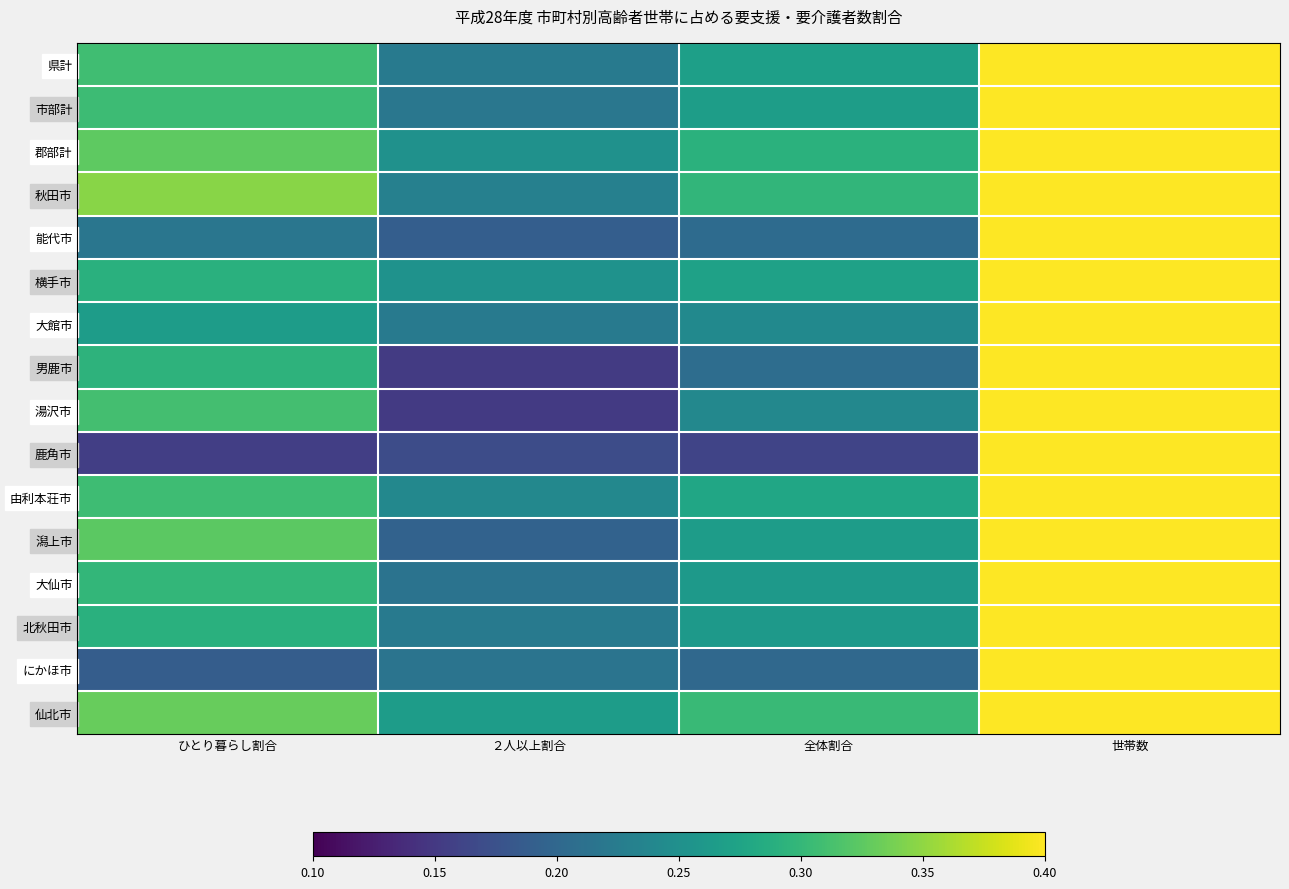

What is the maximum value shown in the chart?

114924.0